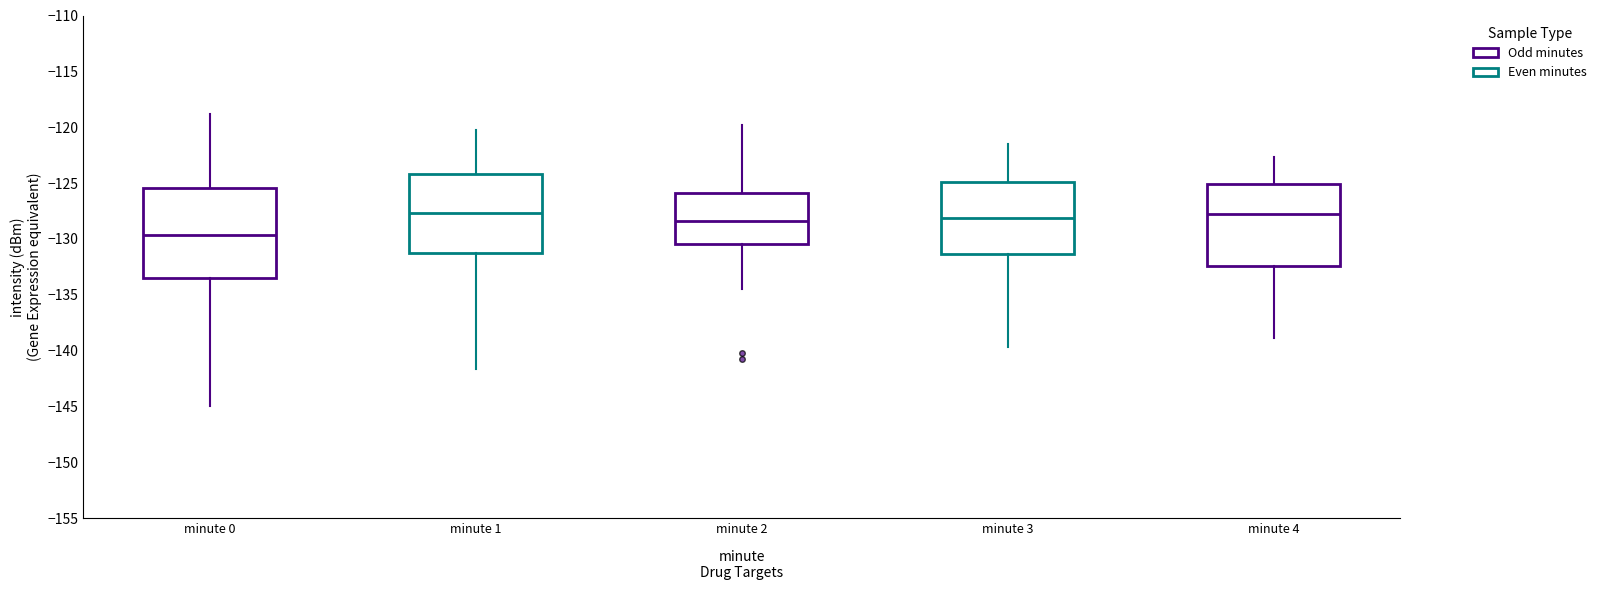

Which box is the tallest, from its lower edge to its upper edge?

minute 0